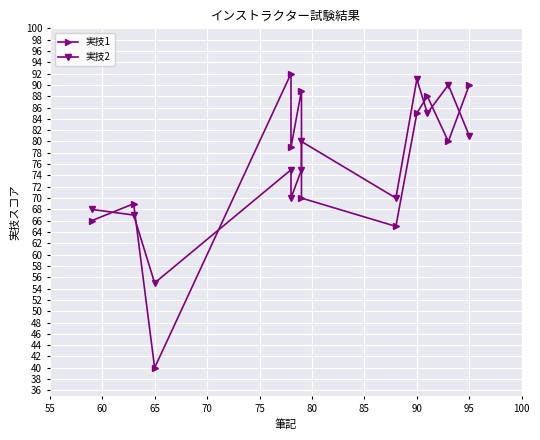

What is the difference between the second highest and minimum values in the 実技2 series?

35